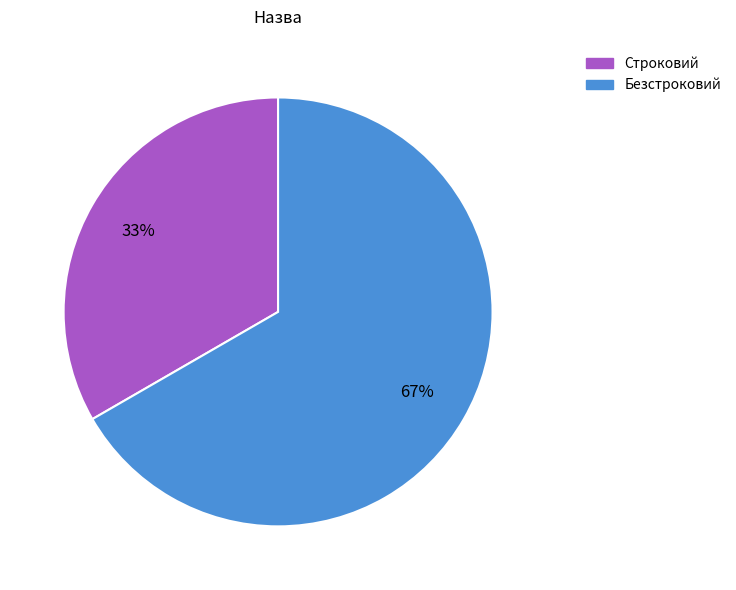

What is the largest slice in the pie chart?

Безстроковий